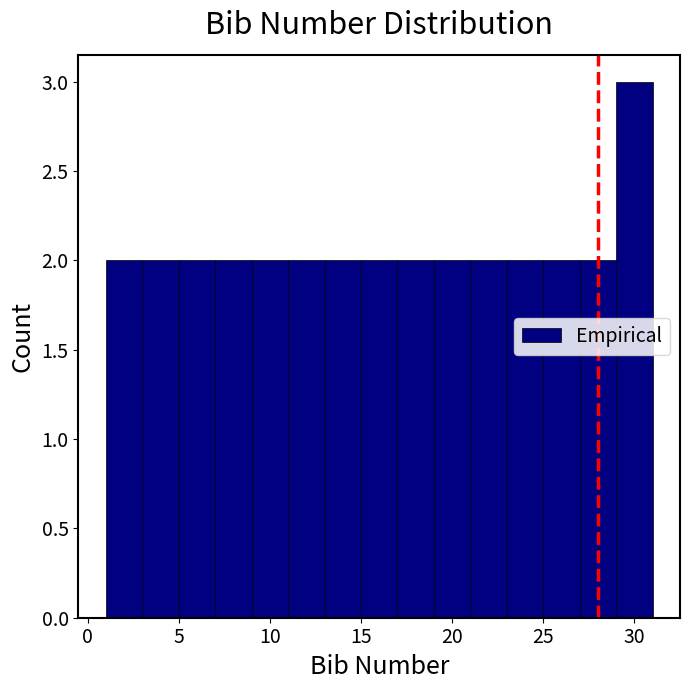

What is the height of the bar covering 15 to 17 on the x-axis? The values are not printed on the chart, so give them approximately, as read against the axis.

2